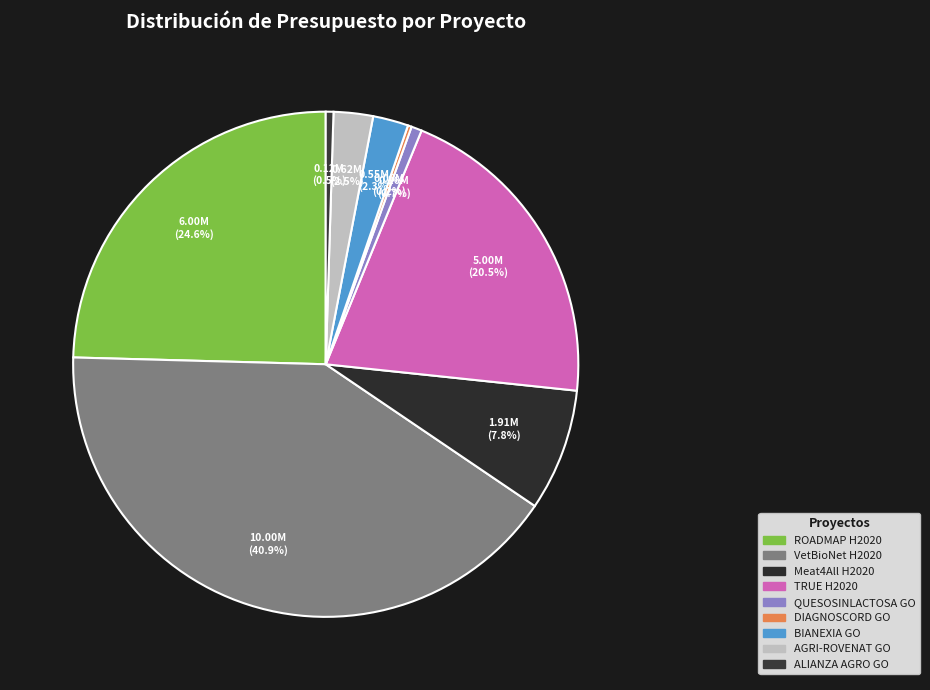

True or false: TRUE H2020 accounts for 20% of the total.

True